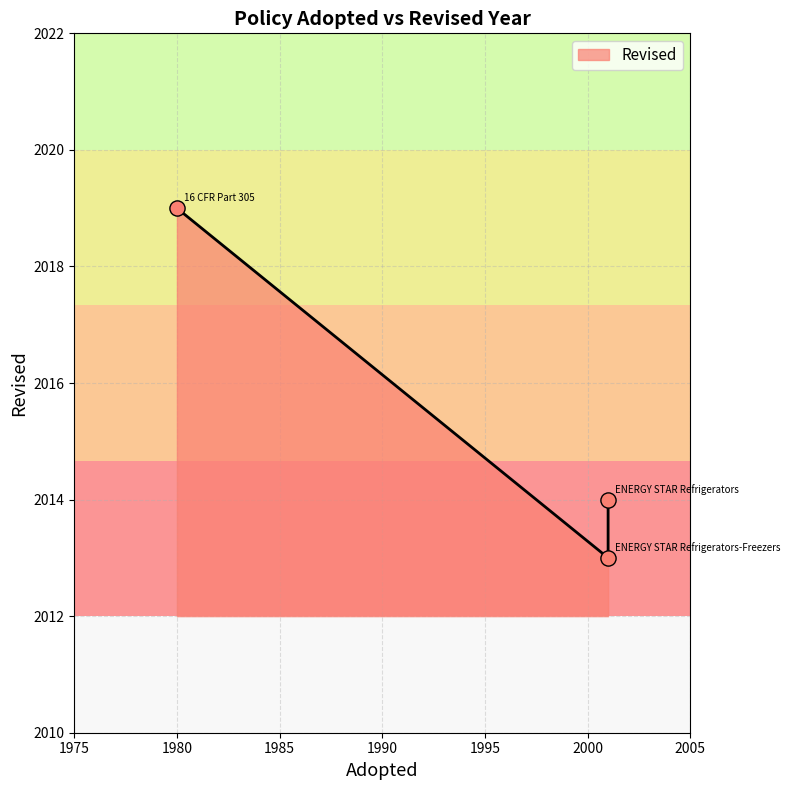

What is the change in value from 16 CFR Part 305 to ENERGY STAR Refrigerators-Freezers?

-6